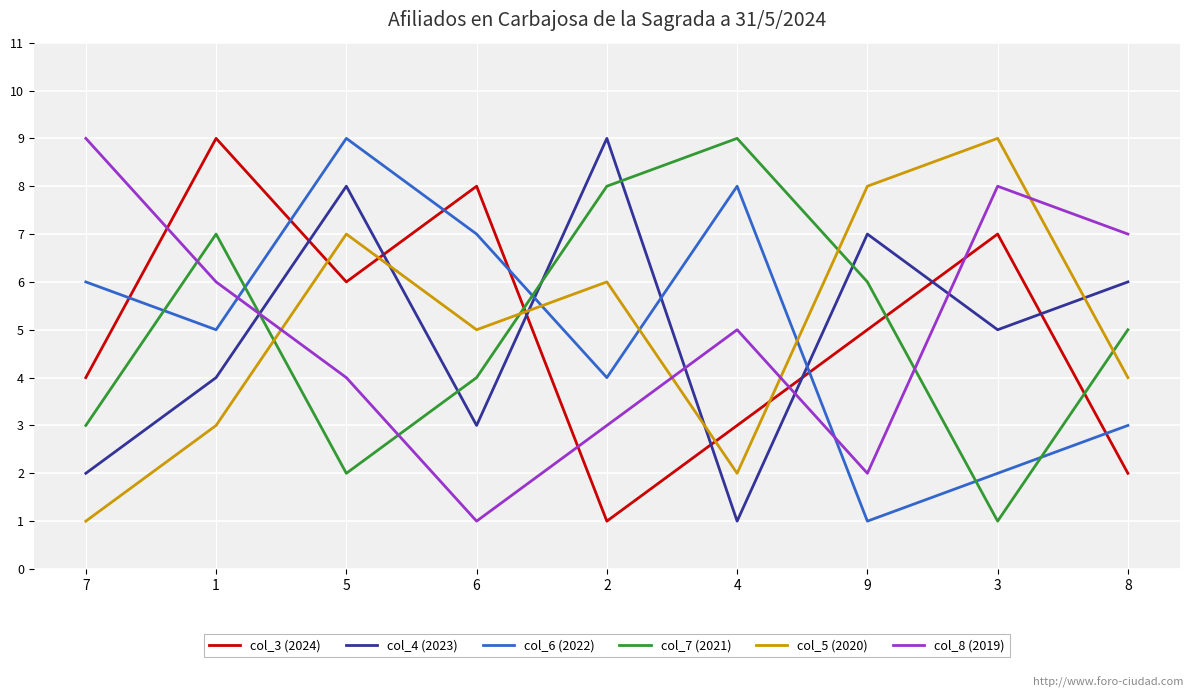

At which category is the sum across all series the highest?

5